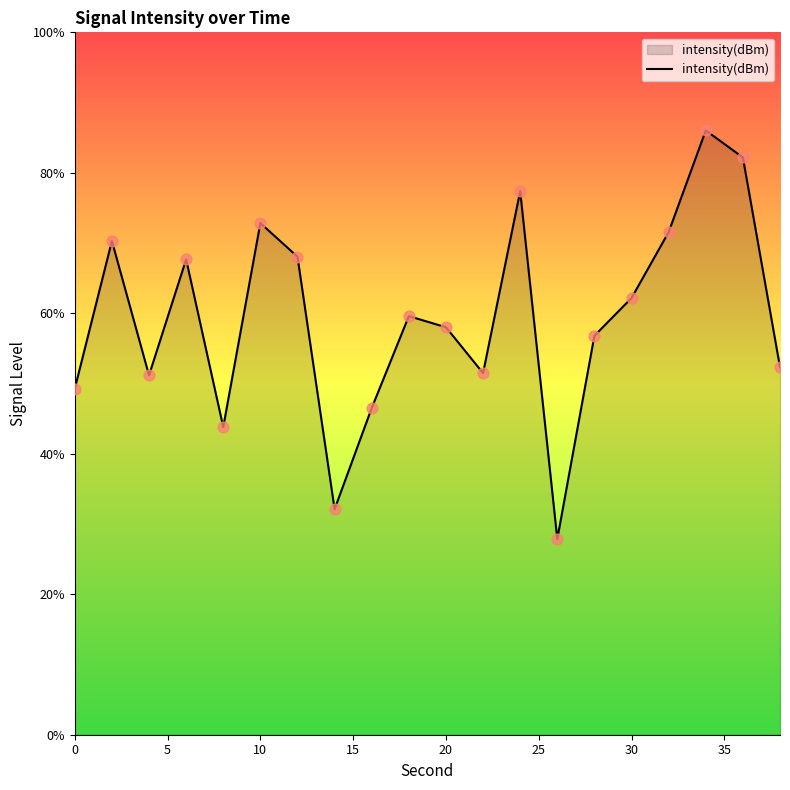

What is the maximum value shown in the chart?

86.0